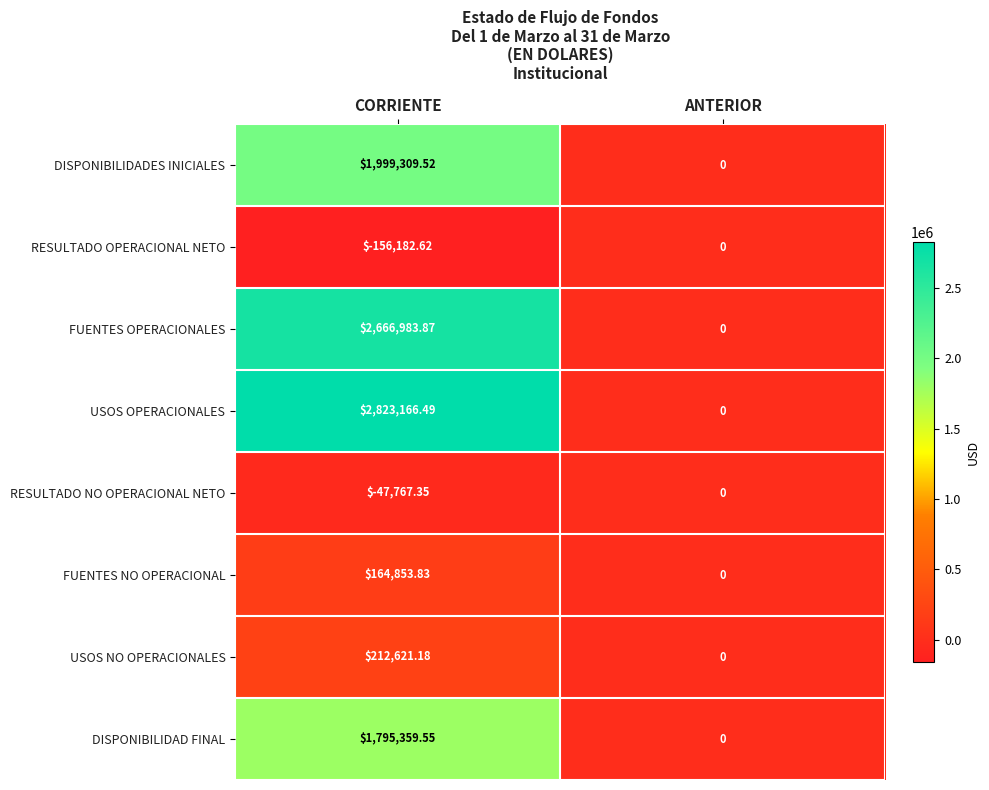

At CORRIENTE, list the series in order from smallest to largest.

RESULTADO OPERACIONAL NETO, RESULTADO NO OPERACIONAL NETO, FUENTES NO OPERACIONAL, USOS NO OPERACIONALES, DISPONIBILIDAD FINAL, DISPONIBILIDADES INICIALES, FUENTES OPERACIONALES, USOS OPERACIONALES